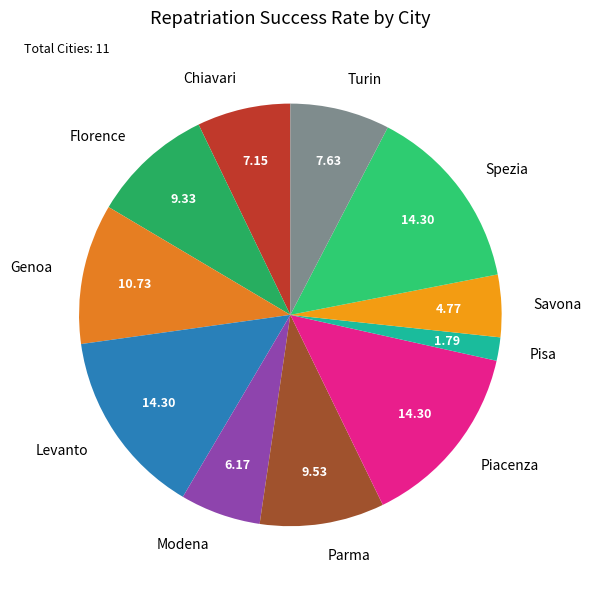

Is it true that Chiavari is 7% of the pie?

True